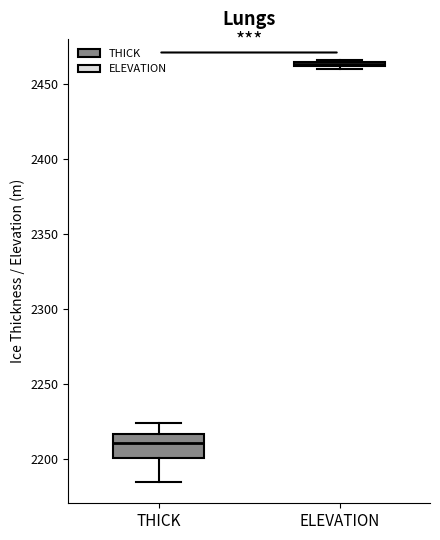

Which box is the tallest, from its lower edge to its upper edge?

THICK